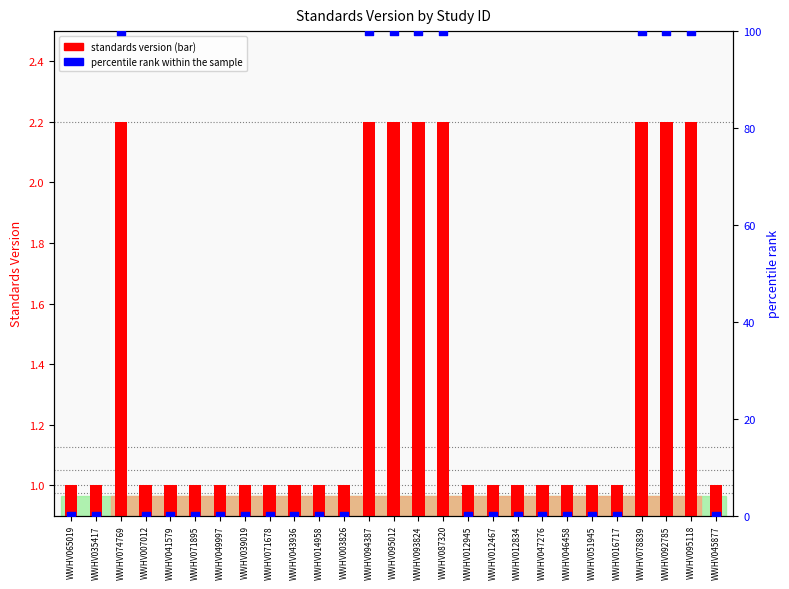

Which series contains the lowest Y value?

percentile rank within the sample